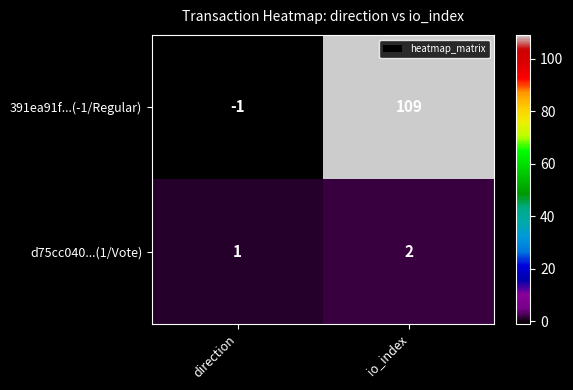

The d75cc040...(1/Vote) series shows 3 at io_index. True or false?

False